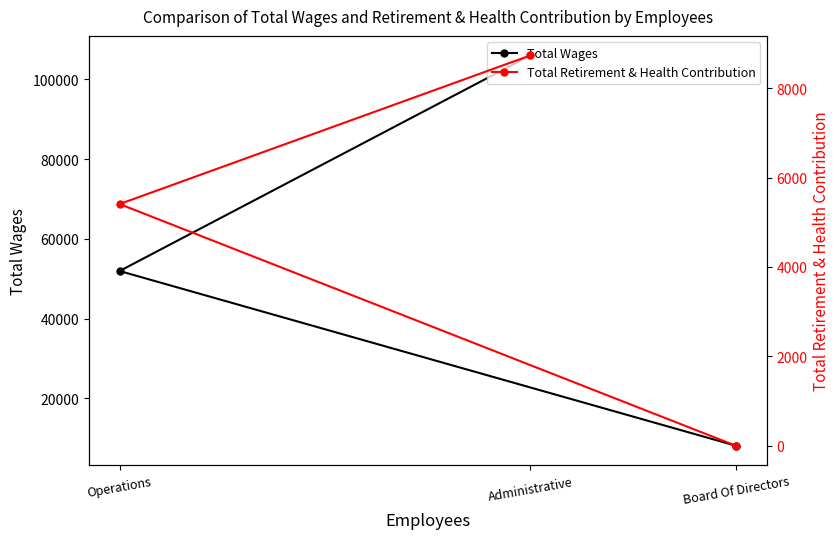

The value of Total Wages at Administrative is 106001. True or false?

True